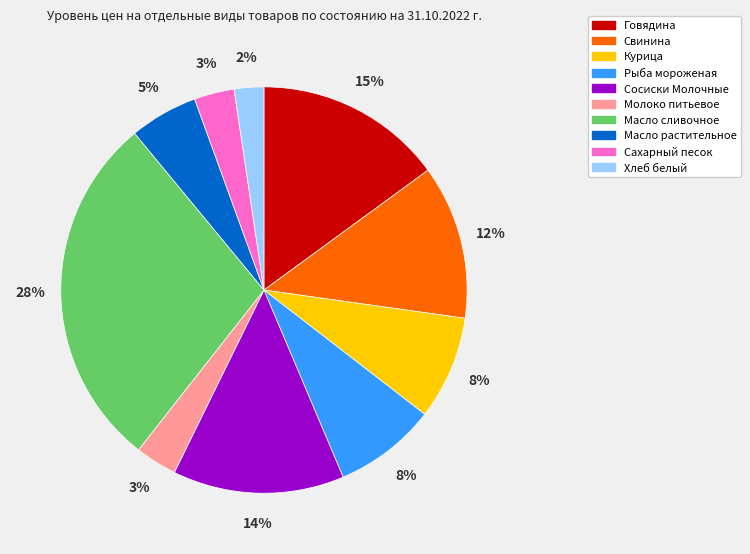

To the nearest percent, what is the combined percentage of Масло сливочное and Молоко питьевое?

32%